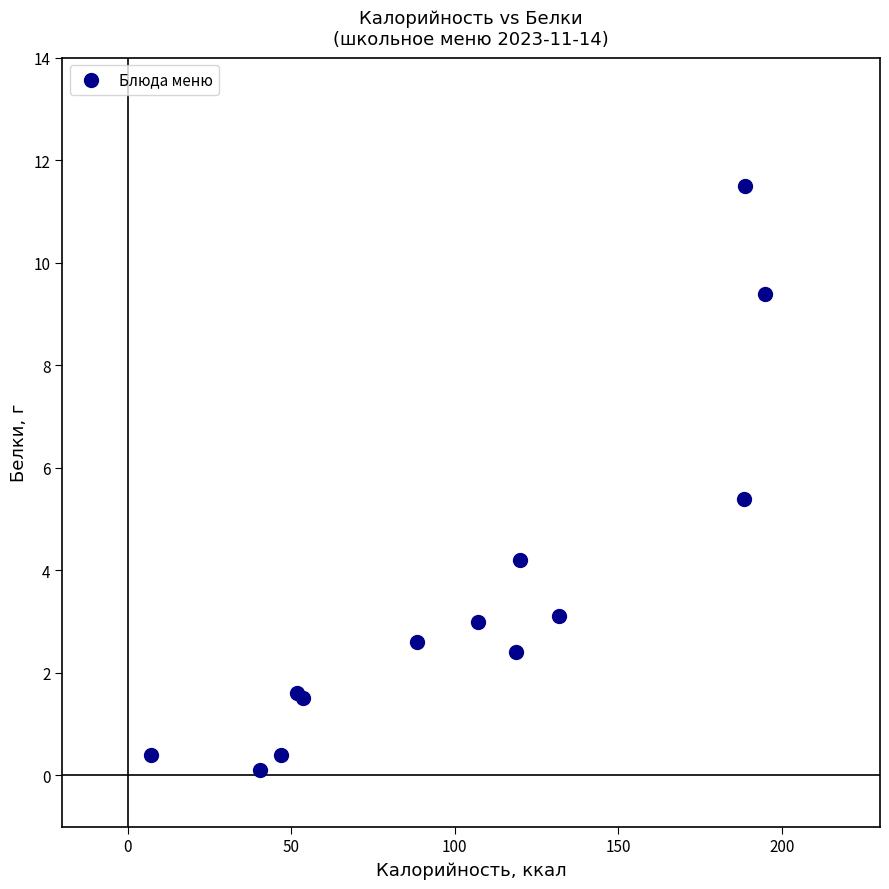

What Y value in the scatter plot is closest to 5?

5.4